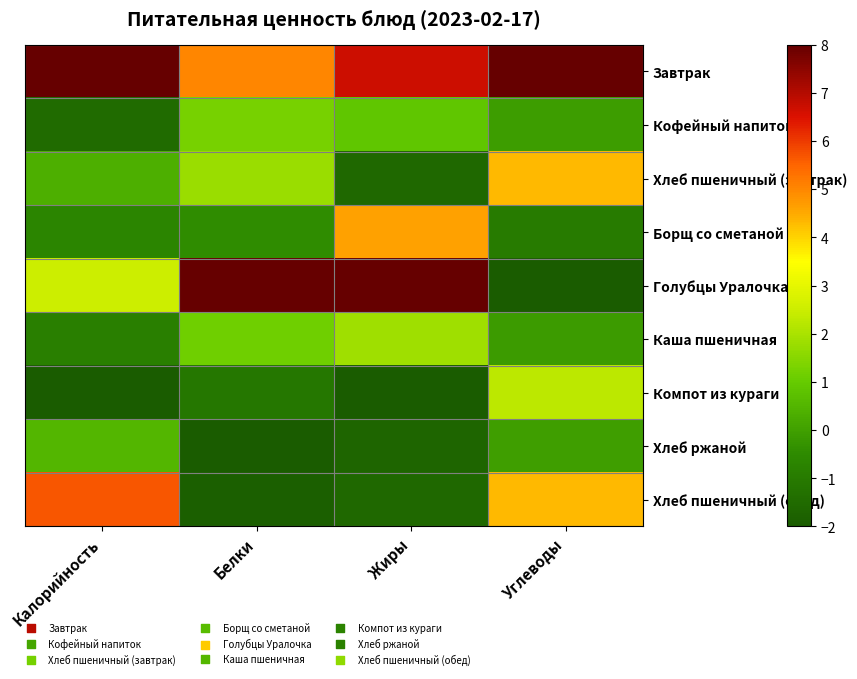

Reading left to right, what are all the values shown in this chart?

Завтрак: Калорийность=8.0	Белки=5.0	Жиры=6.7	Углеводы=8.0
Кофейный напиток: Калорийность=-1.5	Белки=1.3	Жиры=0.9	Углеводы=-0.1
Хлеб пшеничный (завтрак): Калорийность=0.4	Белки=1.8	Жиры=-1.6	Углеводы=4.3
Борщ со сметаной: Калорийность=-0.6	Белки=-0.5	Жиры=4.6	Углеводы=-1.0
Голубцы Уралочка: Калорийность=2.5	Белки=8.0	Жиры=8.0	Углеводы=-2.0
Каша пшеничная: Калорийность=-0.9	Белки=1.2	Жиры=1.8	Углеводы=-0.1
Компот из кураги: Калорийность=-2.0	Белки=-1.1	Жиры=-2.0	Углеводы=2.3
Хлеб ржаной: Калорийность=0.5	Белки=-2.0	Жиры=-1.7	Углеводы=-0.0
Хлеб пшеничный (обед): Калорийность=5.7	Белки=-1.9	Жиры=-1.6	Углеводы=4.3